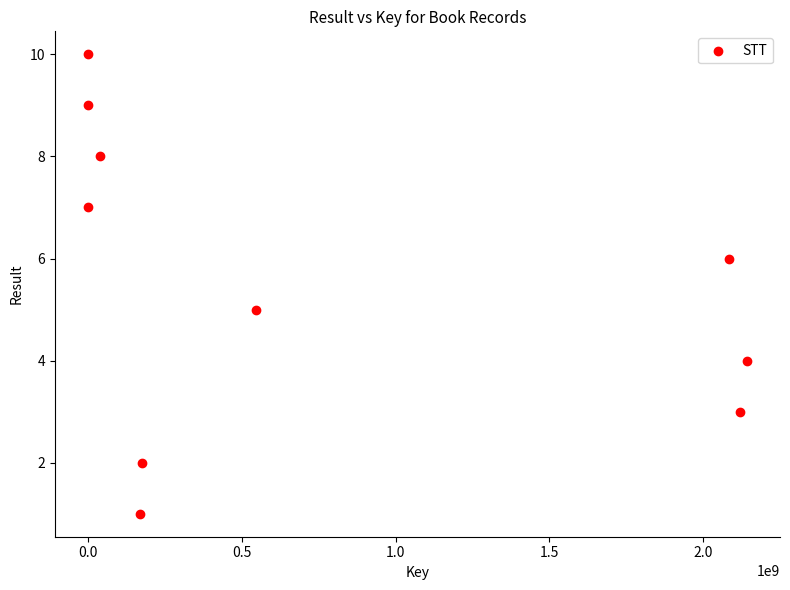

What is the range of Y values (max minus min)?

9